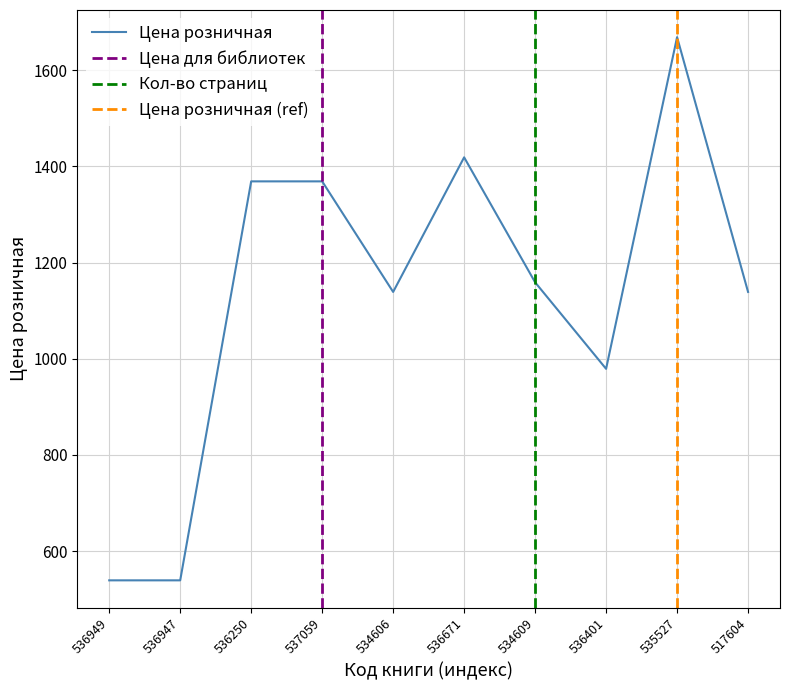

Rank the series at 534609 from highest to lowest value.

Цена розничная, Цена для библиотек, Кол-во страниц